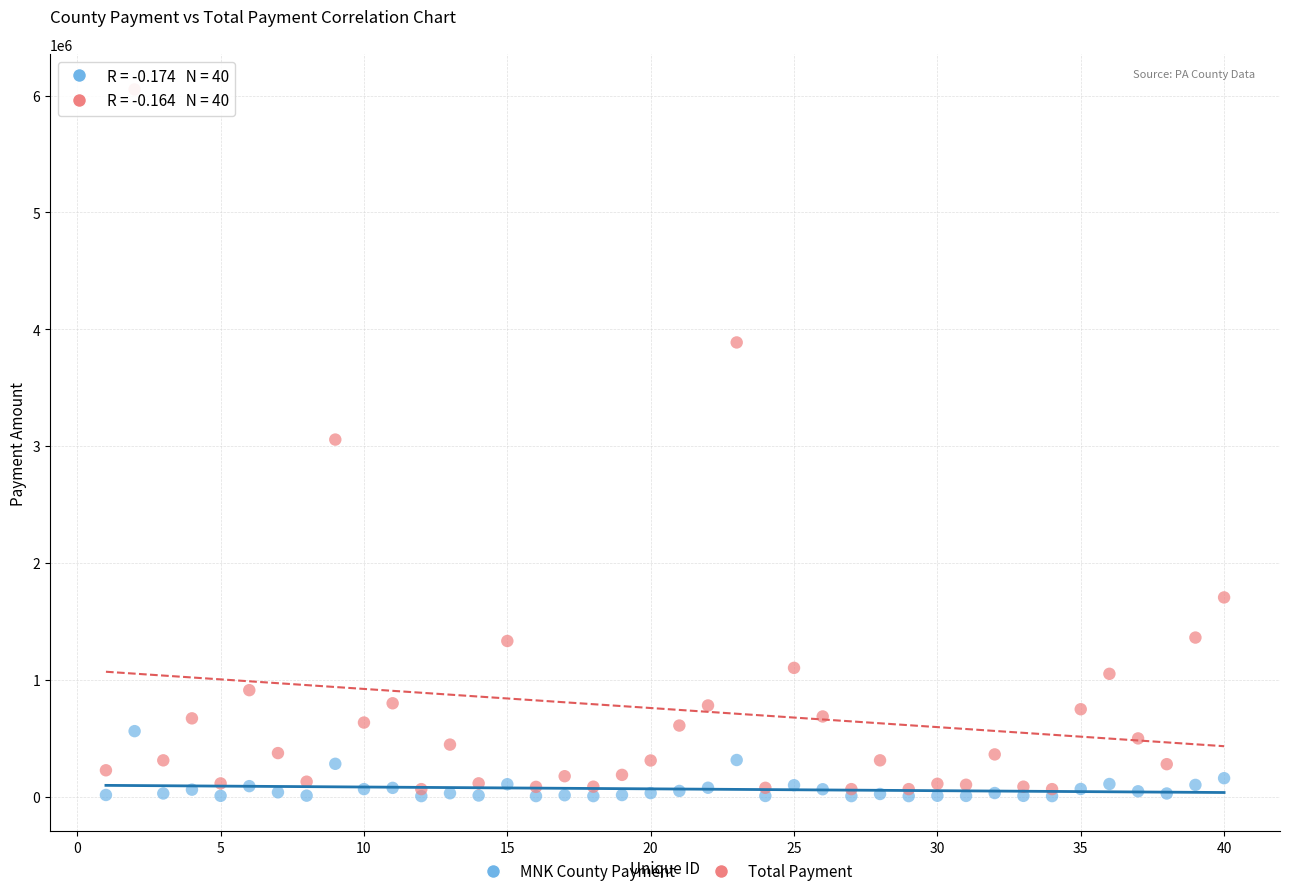

Which series has the widest spread of Y values?

Total Payment